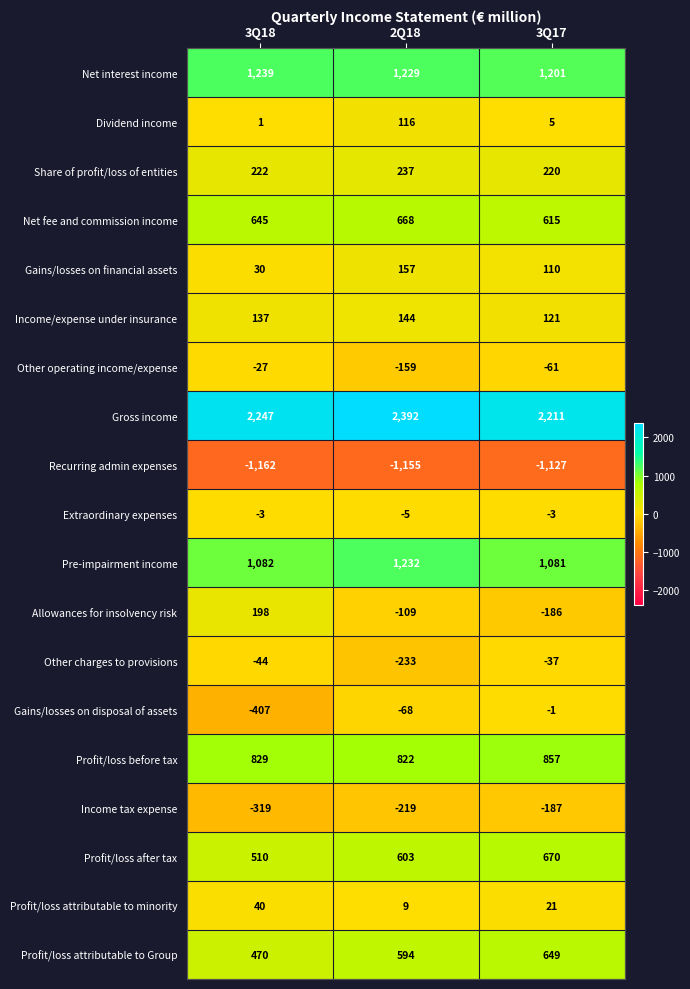

What is the difference between the Profit/loss after tax values at 3Q17 and 3Q18?

160